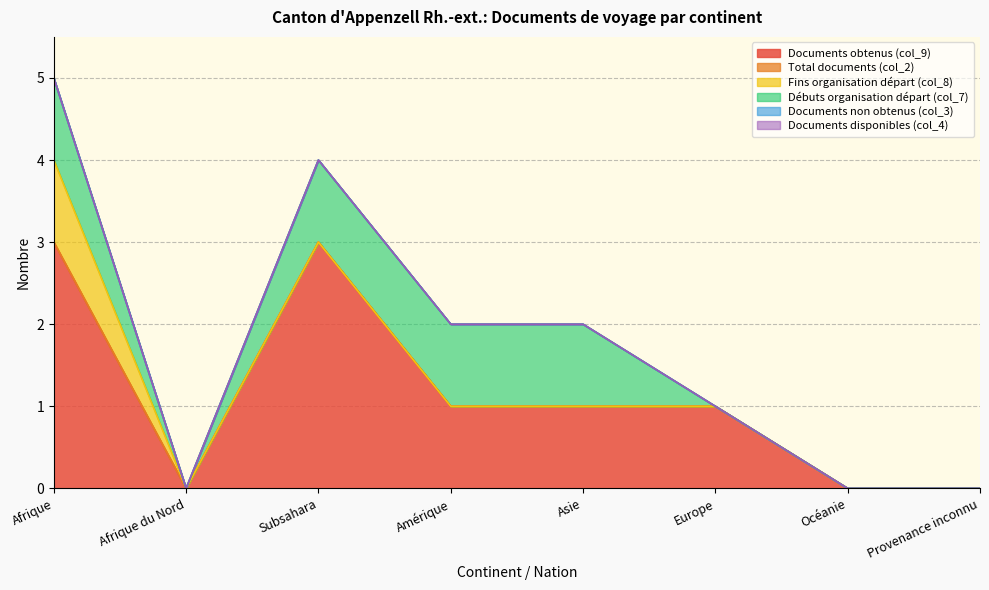

Reading left to right, extract all data points from this chart.

Documents obtenus (col_9): 3	0	3	1	1	1	0	0
Total documents (col_2): 0	0	0	0	0	0	0	0
Fins organisation départ (col_8): 1	0	0	0	0	0	0	0
Débuts organisation départ (col_7): 1	0	1	1	1	0	0	0
Documents non obtenus (col_3): 0	0	0	0	0	0	0	0
Documents disponibles (col_4): 0	0	0	0	0	0	0	0